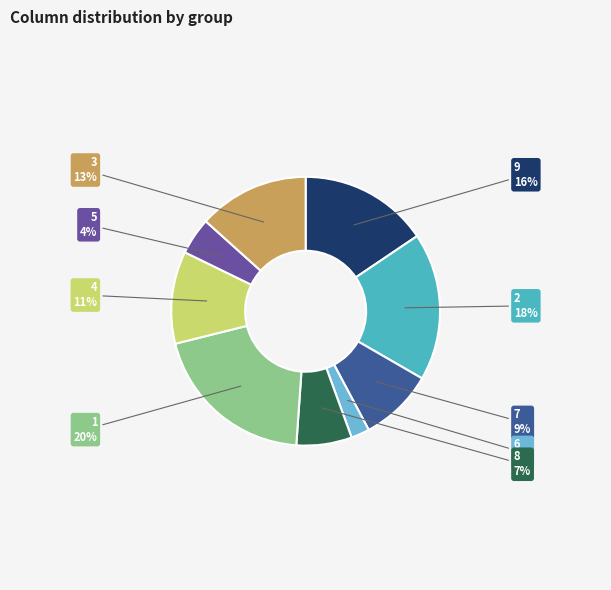

To the nearest percent, what portion does 2 represent?

18%